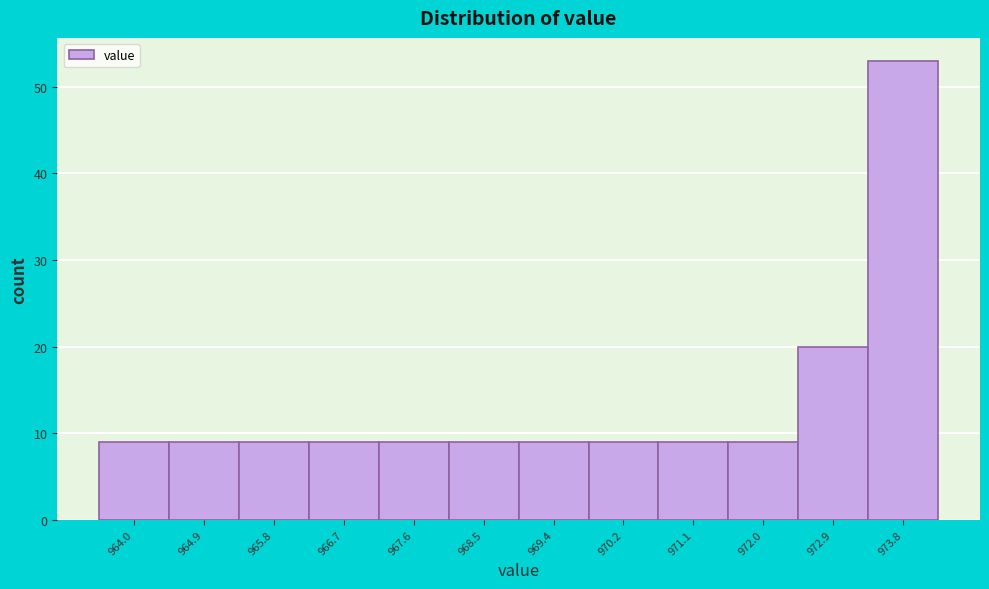

Reading left to right, transcribe all the data shown in this chart.

964.0=9	964.9=9	965.8=9	966.7=9	967.6=9	968.5=9	969.4=9	970.2=9	971.1=9	972.0=9	972.9=20	973.8=53